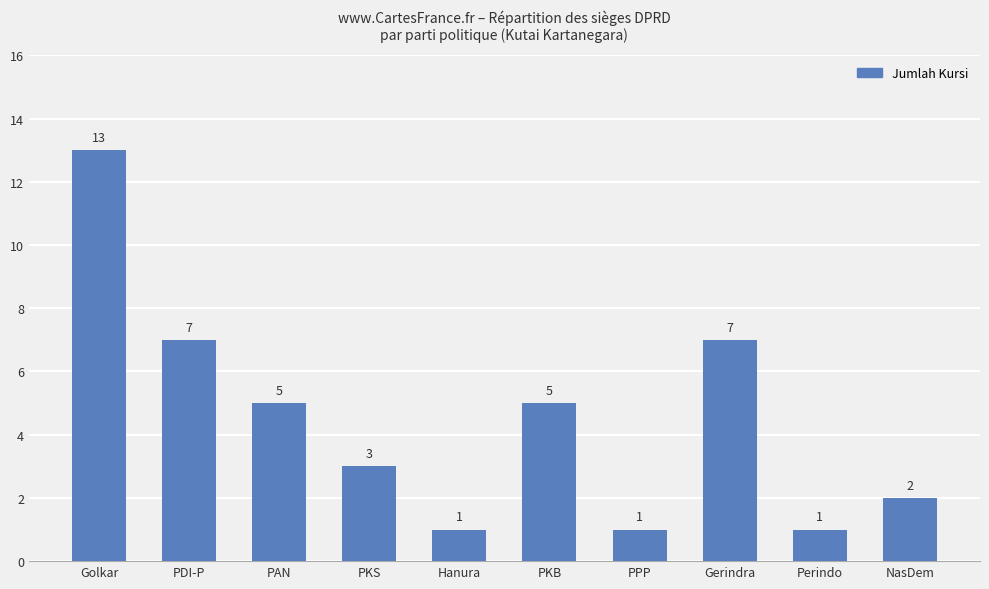

What is the label of the 9th bar from the right?

PDI-P